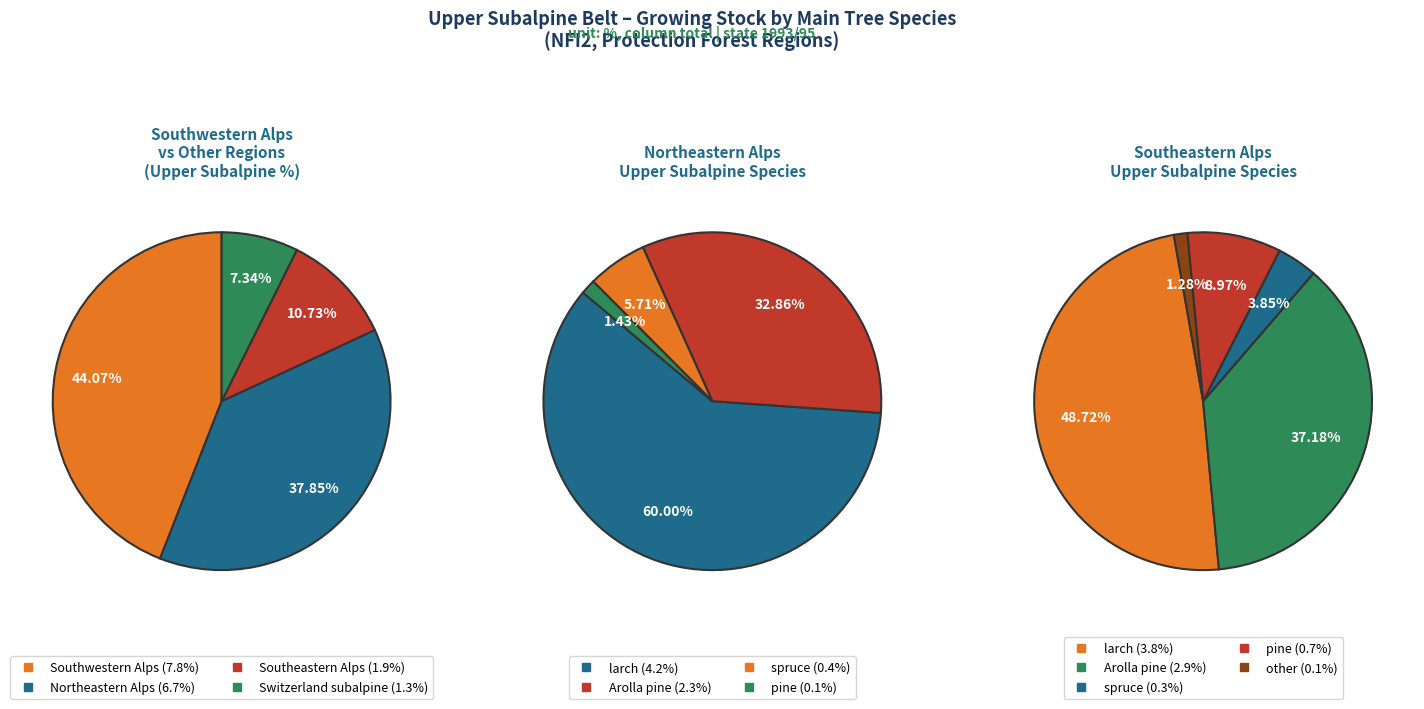

Which slice is the largest?

Southwestern Alps